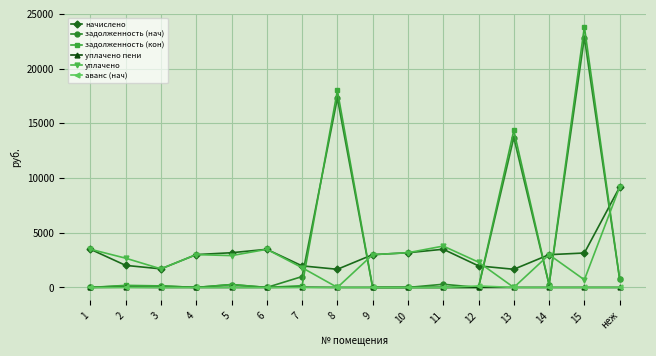

Which series has the widest spread of values?

задолженность (кон)